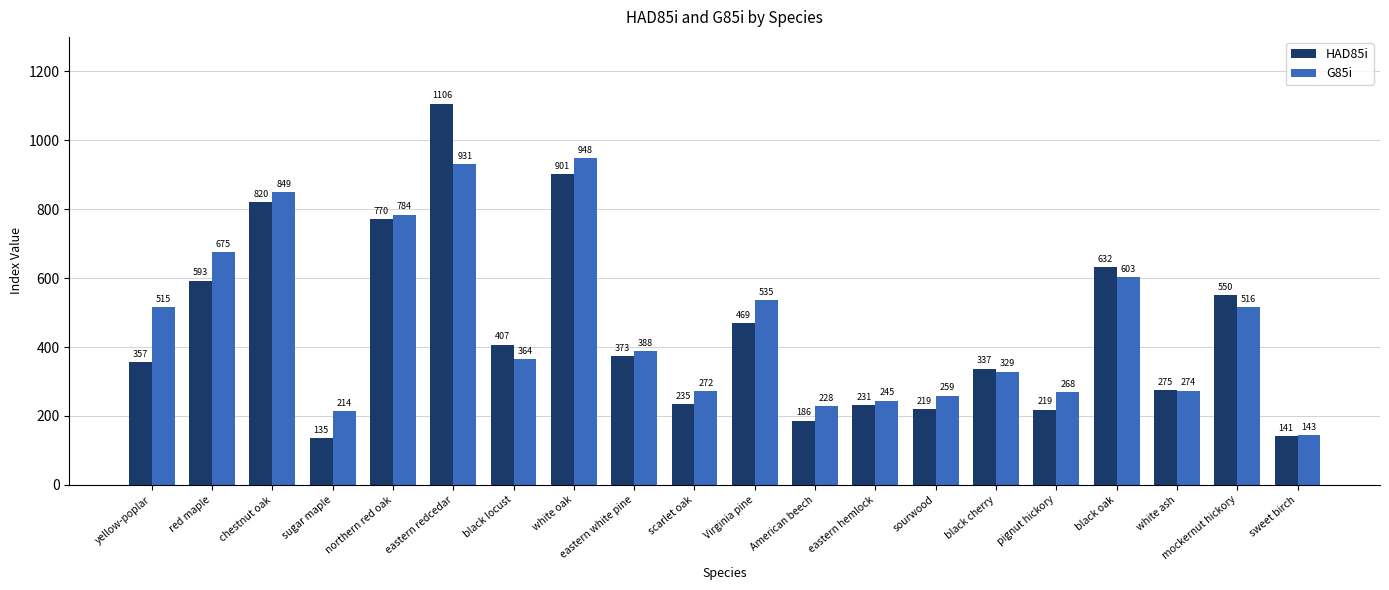

What is the sum of the HAD85i values at black locust and eastern white pine?

779.6